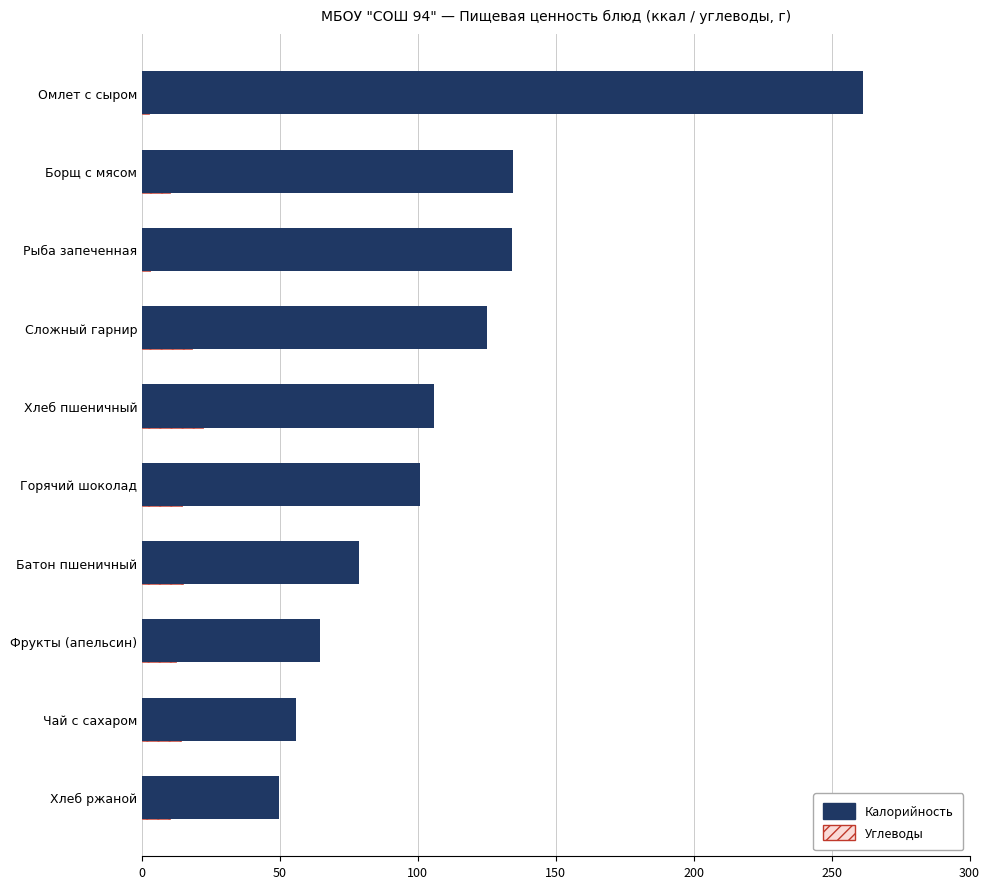

List the series in order of their peak value, lowest first.

Углеводы, Калорийность